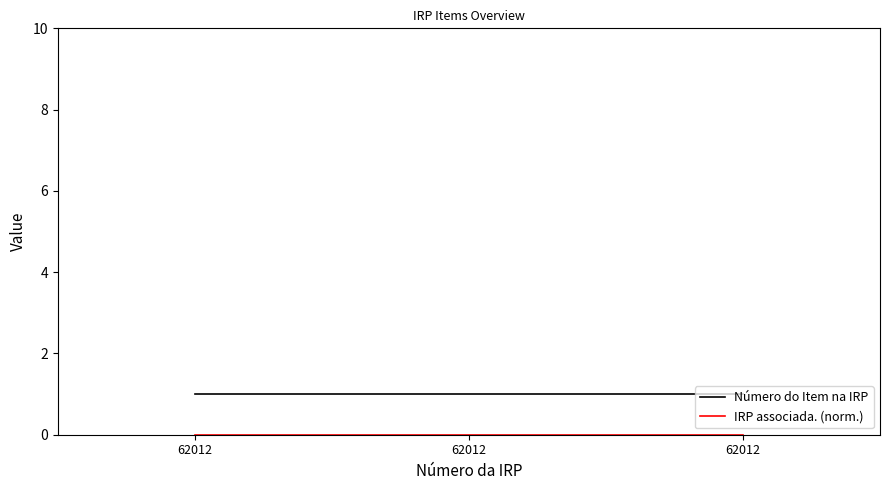

What is the value of the Número do Item na IRP point at the 3rd from the left?

1